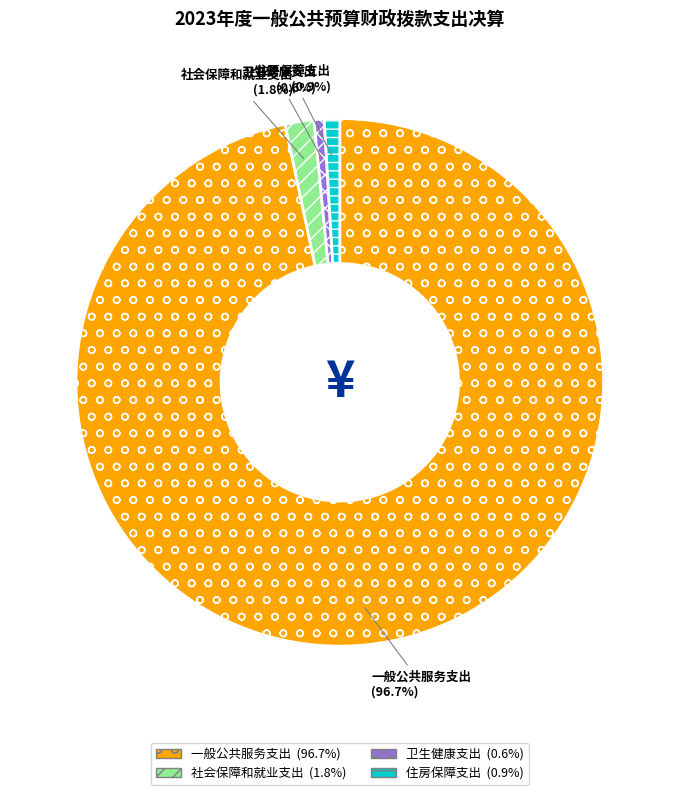

Count the number of slices in the pie.

4